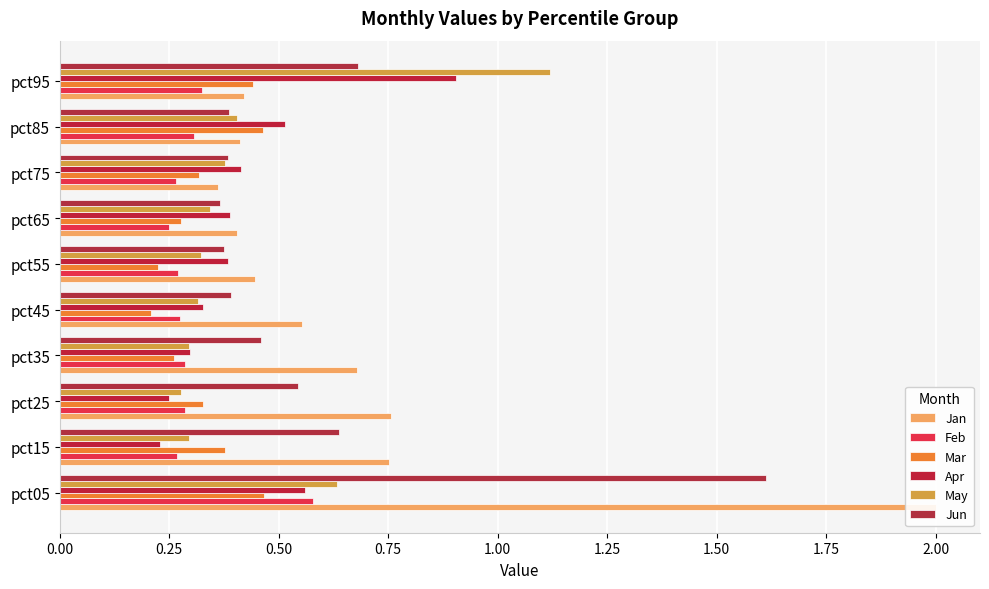

Are the bars grouped side by side (vs. stacked)?

Yes